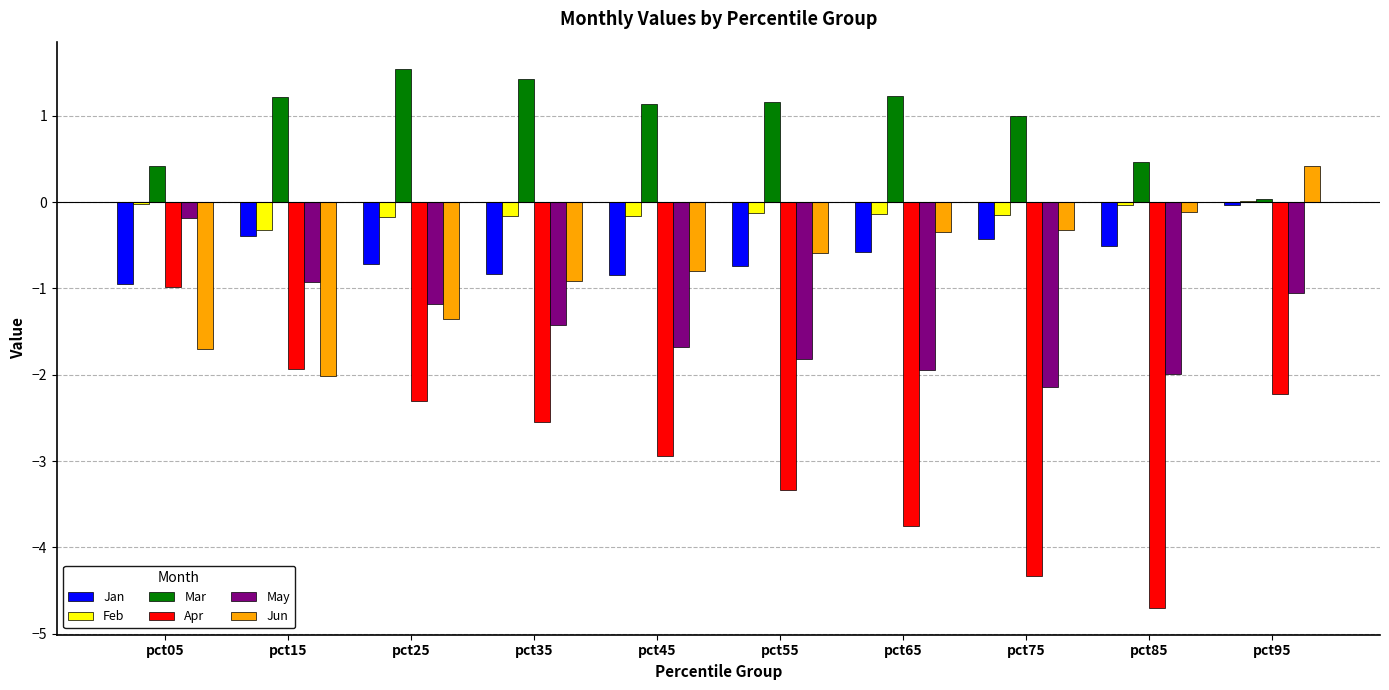

What is the sum of all Mar values?

9.6